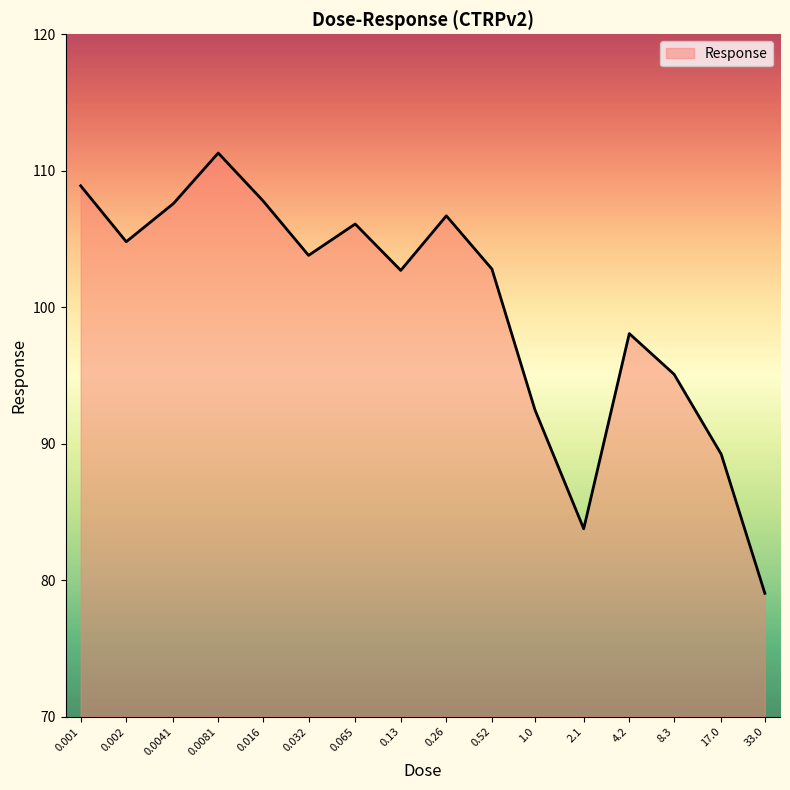

What is the smallest value displayed?

79.0